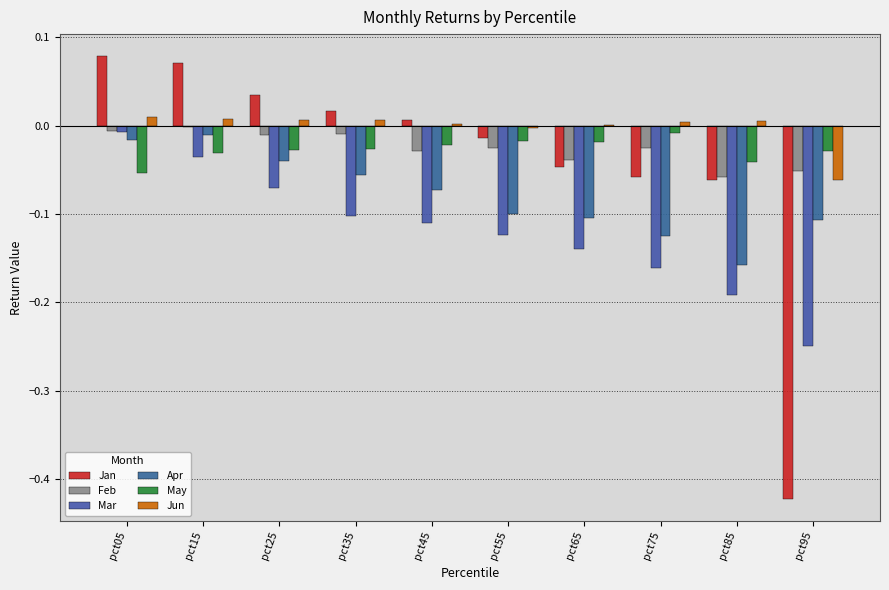

Is the value of Mar at pct15 greater than the value of Jan at pct55?

No